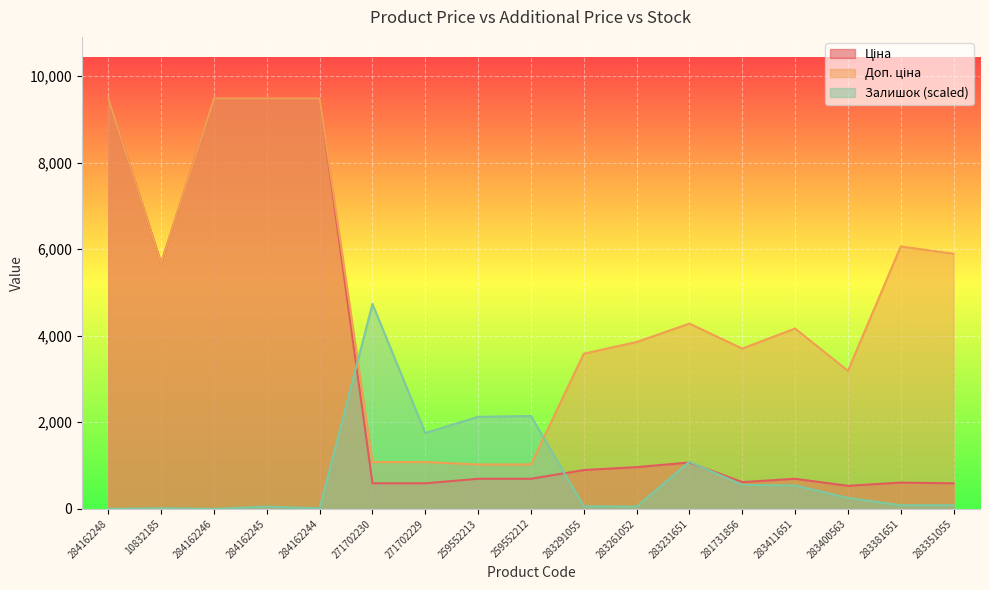

The Залишок series shows 2125.3 at 259552213. True or false?

True